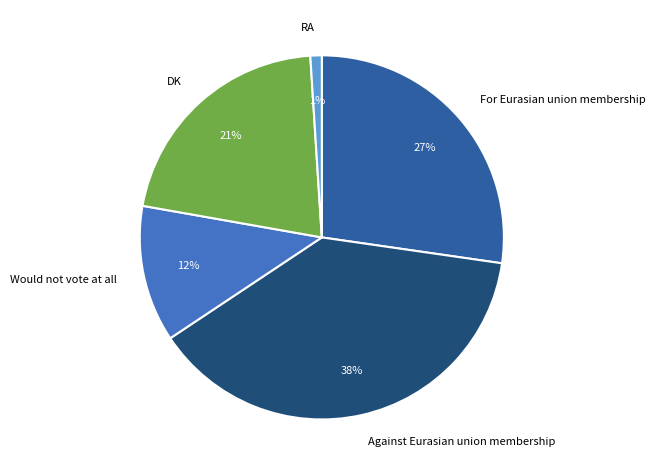

Combined, do For Eurasian union membership and DK account for over 50%?

No